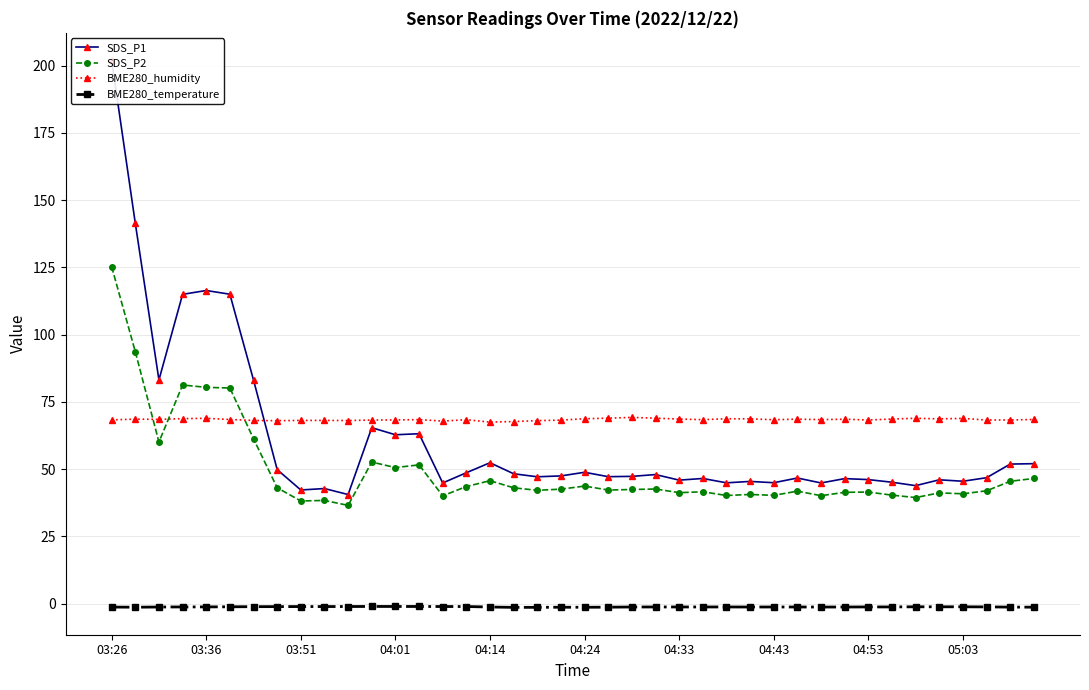

What is the lowest value of the SDS_P2 series?

36.5